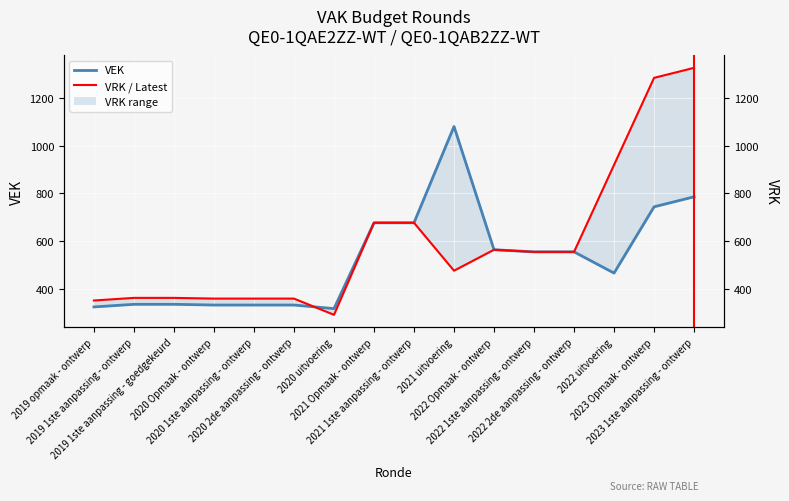

What is the difference between the maximum and second lowest values in the VEK series?

757